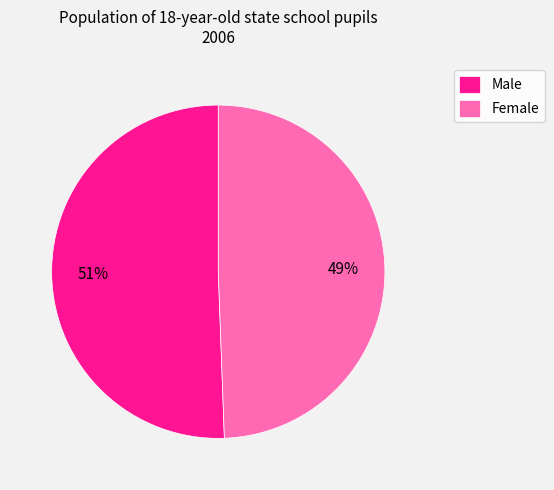

True or false: Female accounts for 57% of the total.

False